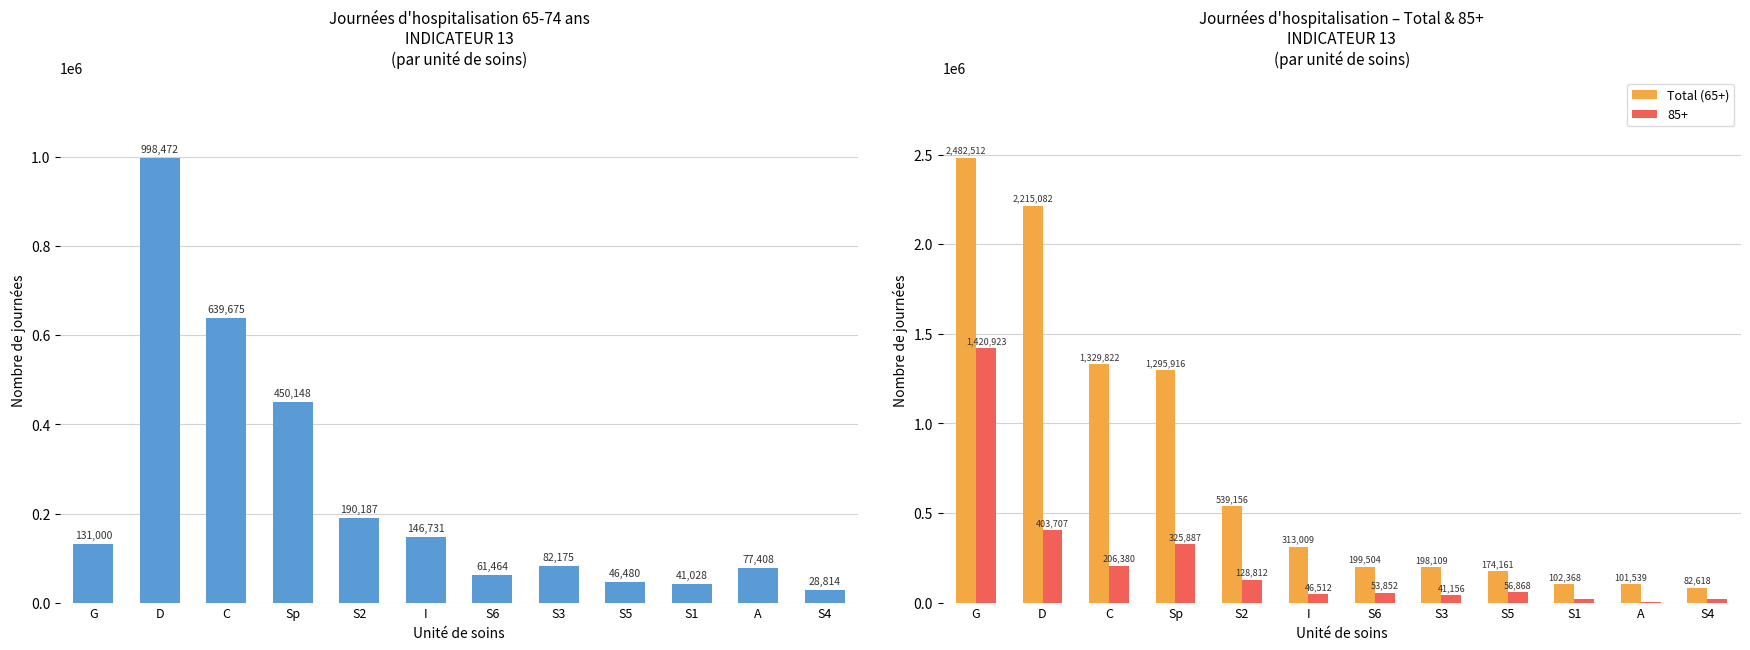

What position from the left is S3?

8